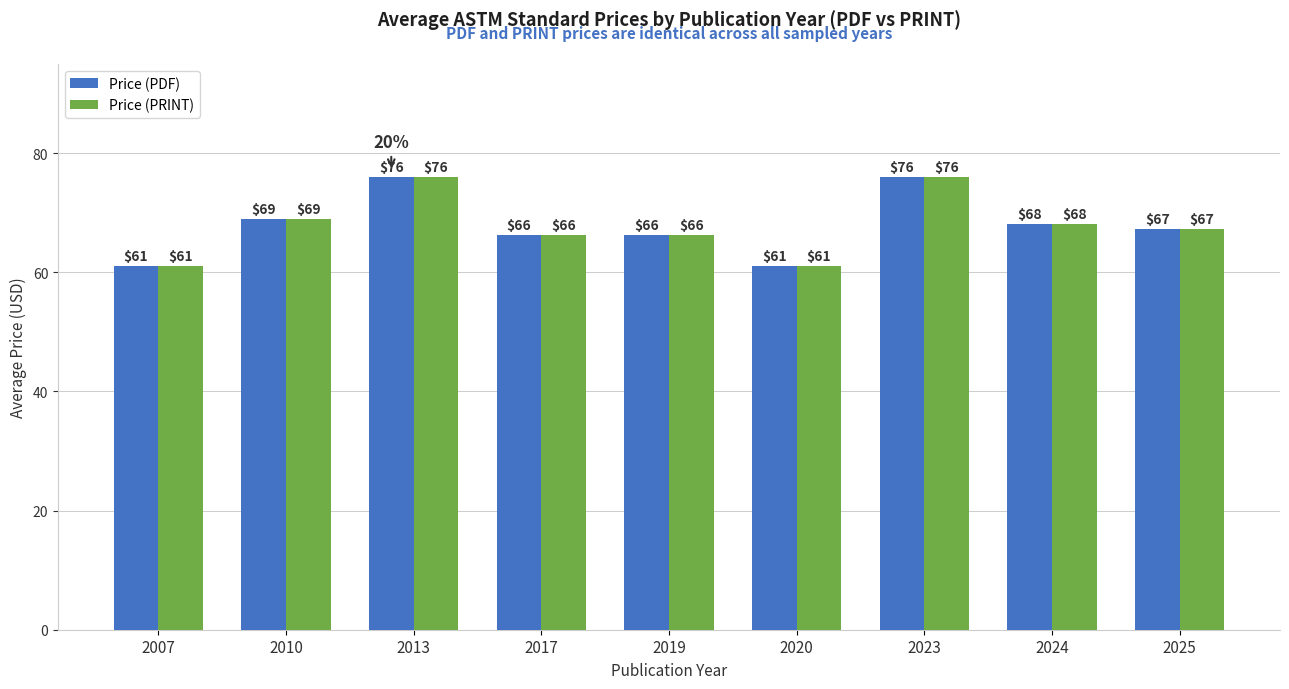

How many distinct data groups are displayed?

2